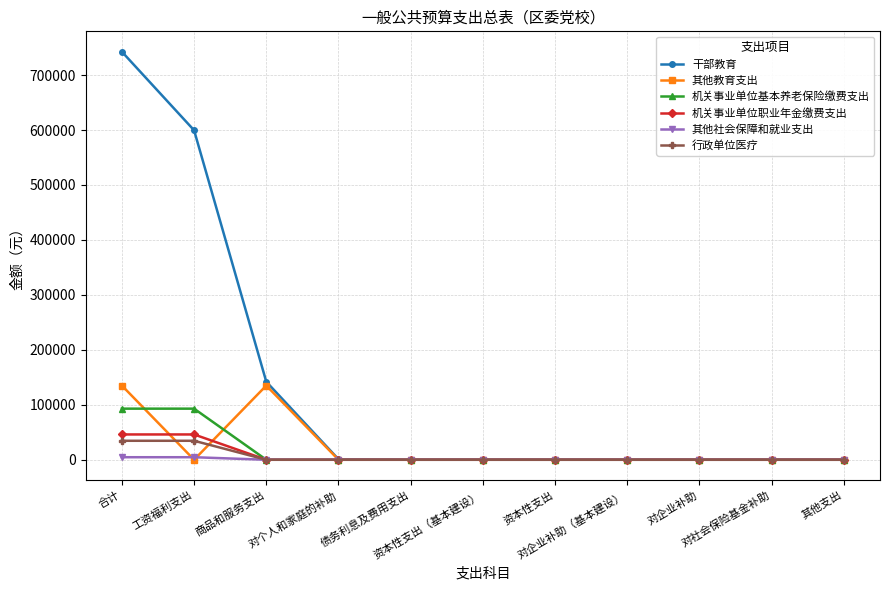

Which series has the largest total across all categories?

干部教育